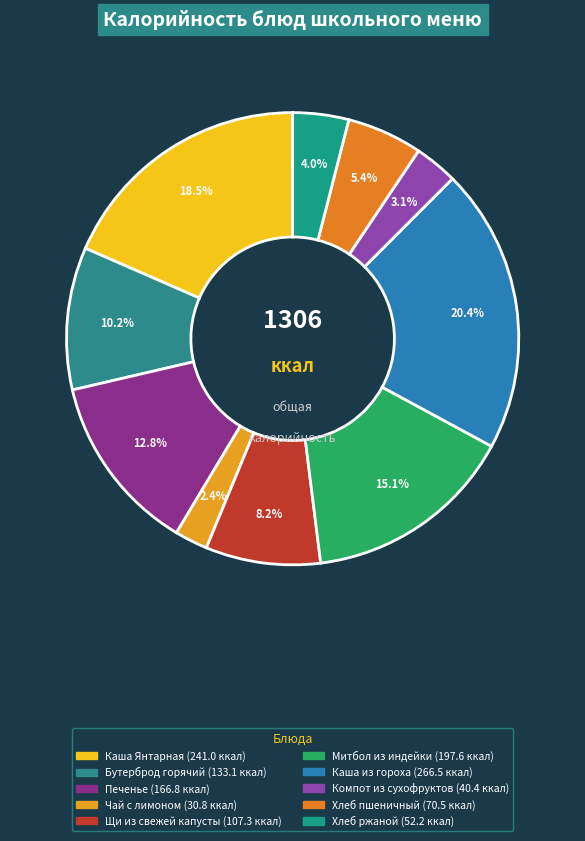

To the nearest percent, what is the difference between the Каша из гороха and Бутерброд горячий slice percentages?

10%